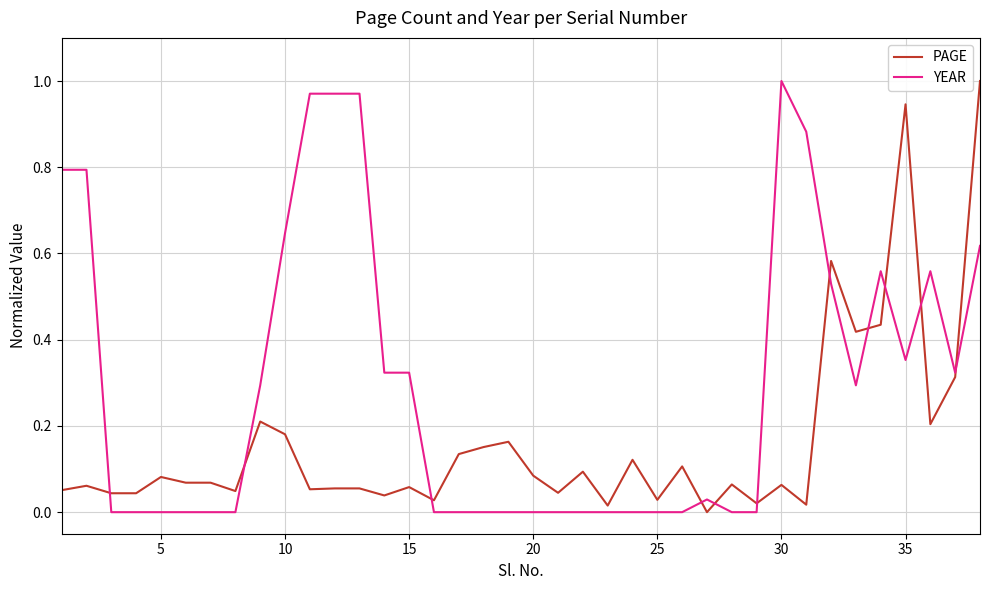

Which series has the largest total across all categories?

YEAR